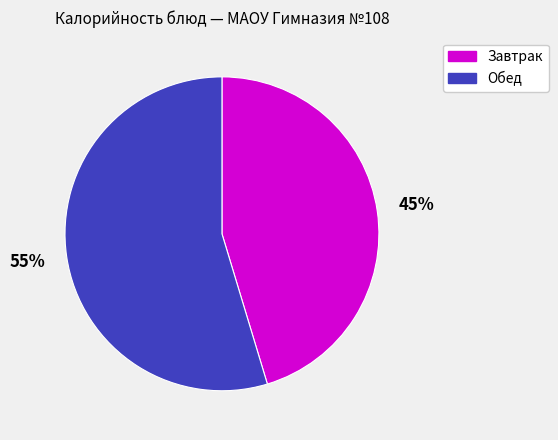

What percentage is the Обед slice, to the nearest percent?

55%